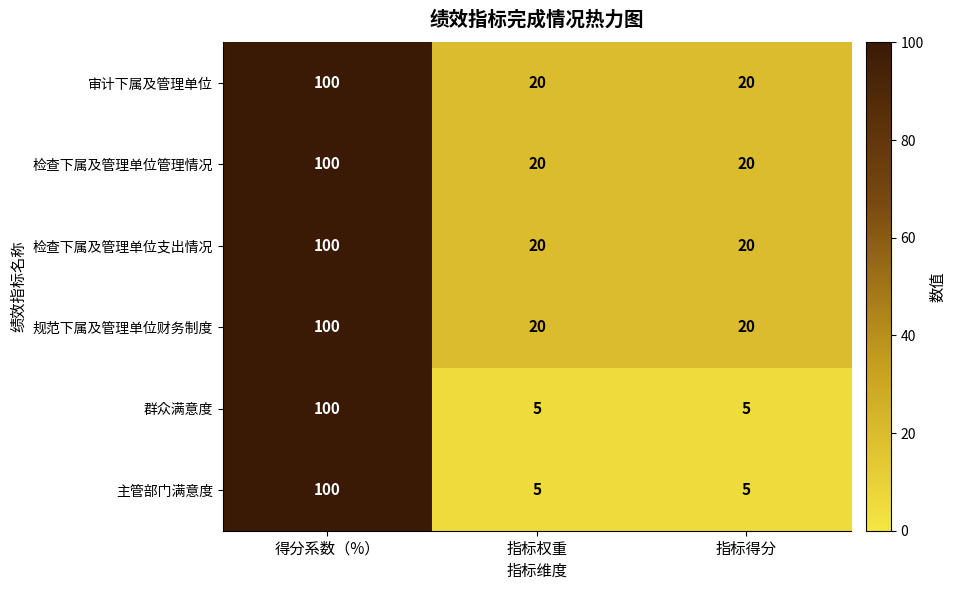

What is the total value across all series at 得分系数（%）?

600